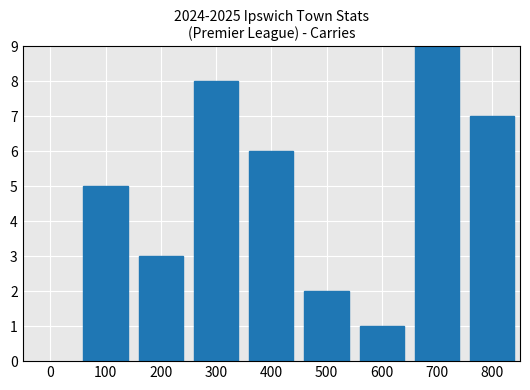

Is it true that the value at 400 is 10?

False